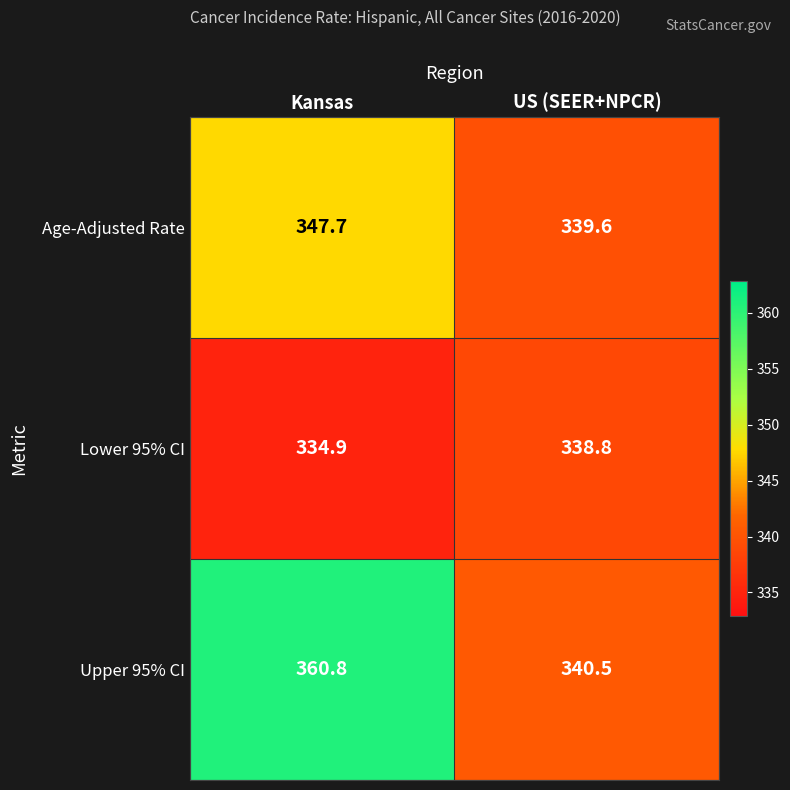

List the series in order of their overall mean, lowest first.

Lower 95% CI, Age-Adjusted Rate, Upper 95% CI